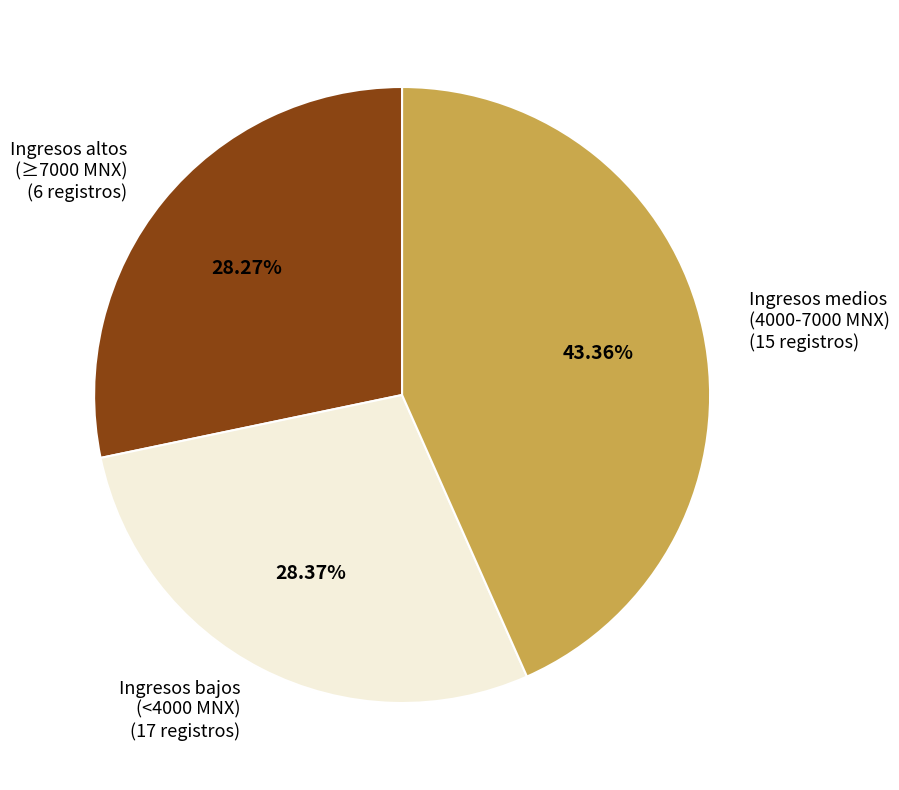

Is there a majority slice in this chart?

No